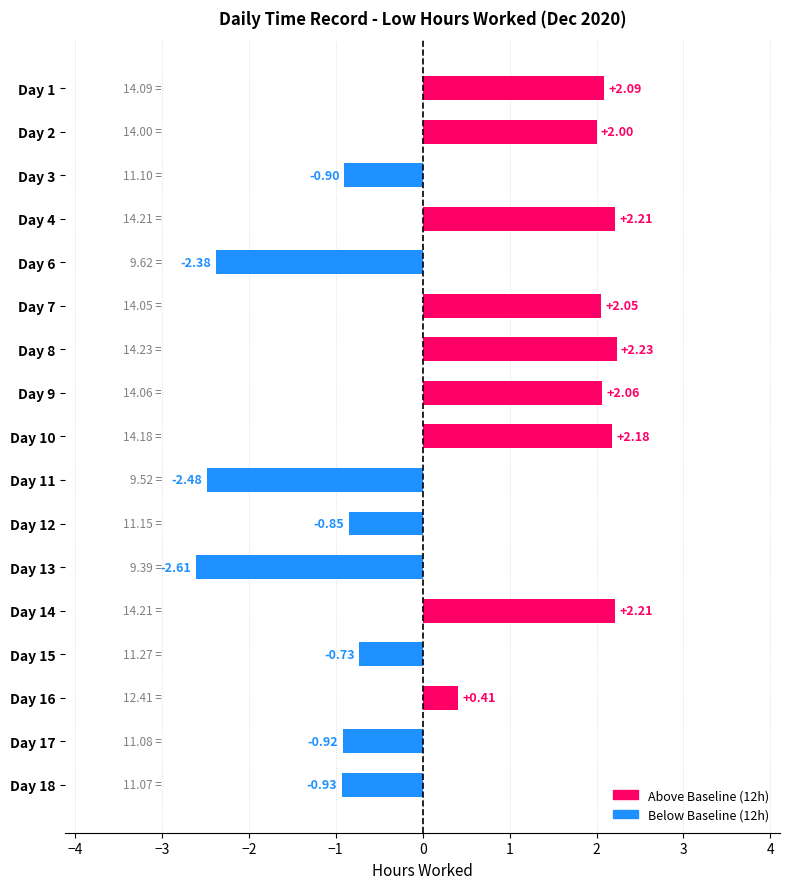

What is the sum of the values at Day 2 and Day 9?

4.1